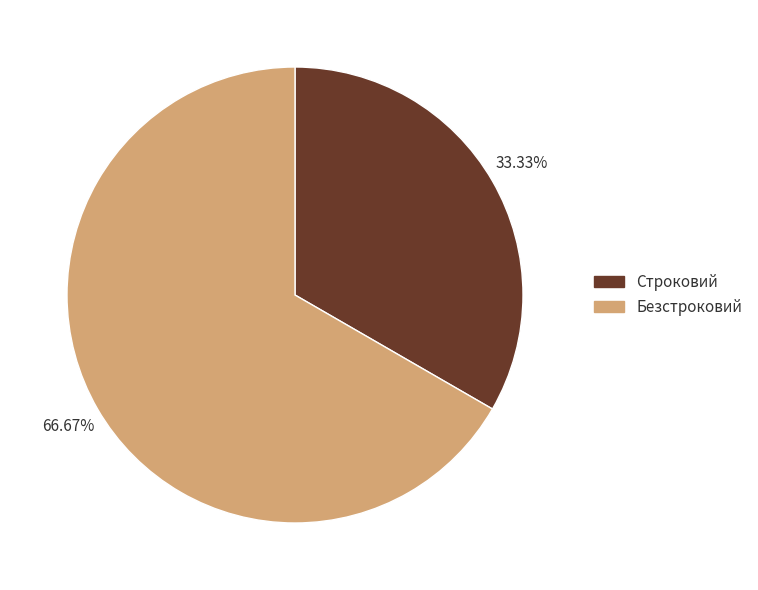

Approximately how many times larger is the value at Безстроковий compared to Строковий?

2.0